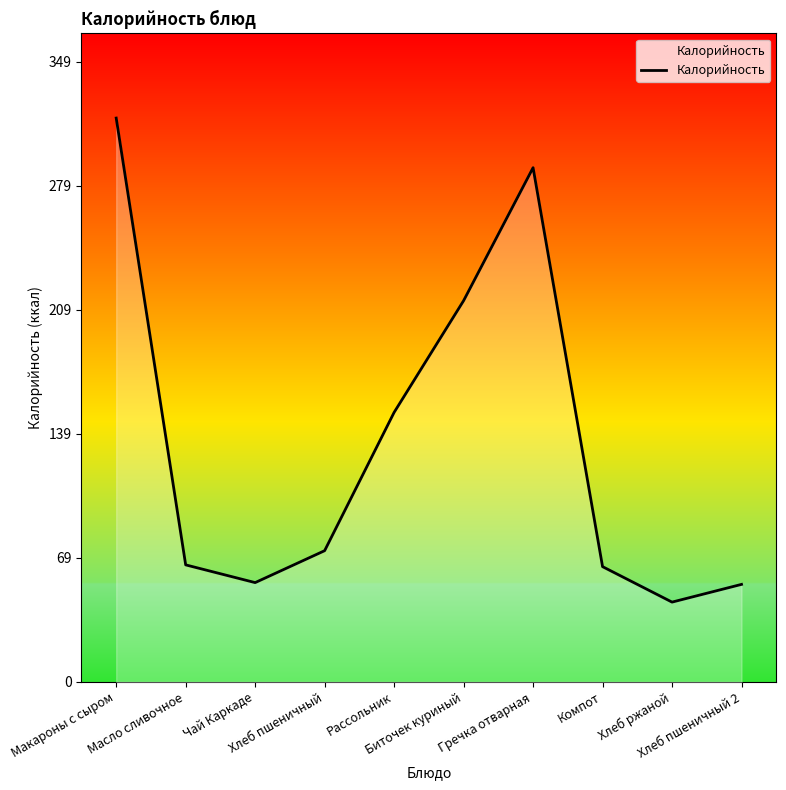

Where is the data nearest to the value 181?

Рассольник